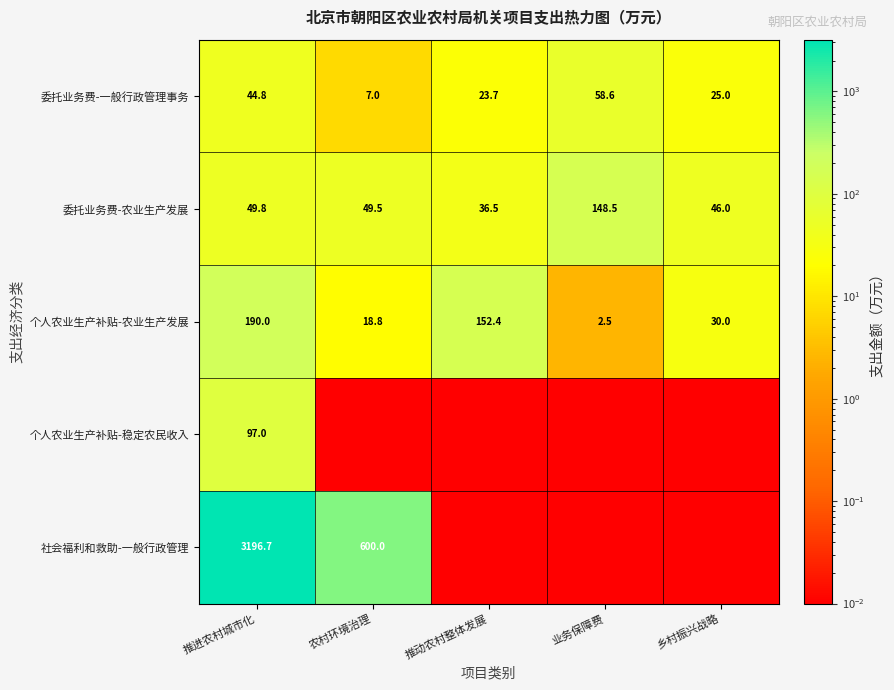

Which category has the lowest value in the 委托业务费-农业生产发展 series?

推动农村整体发展